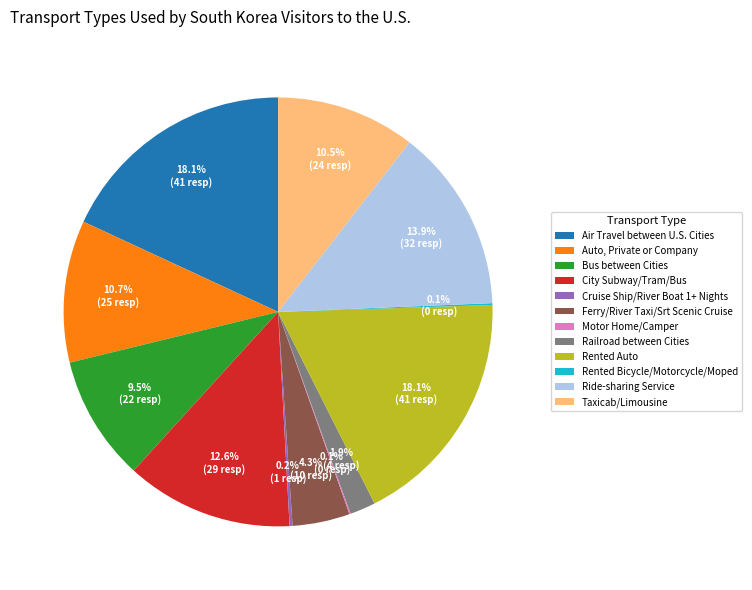

Between Ferry/River Taxi/Srt Scenic Cruise and City Subway/Tram/Bus, which is larger?

City Subway/Tram/Bus